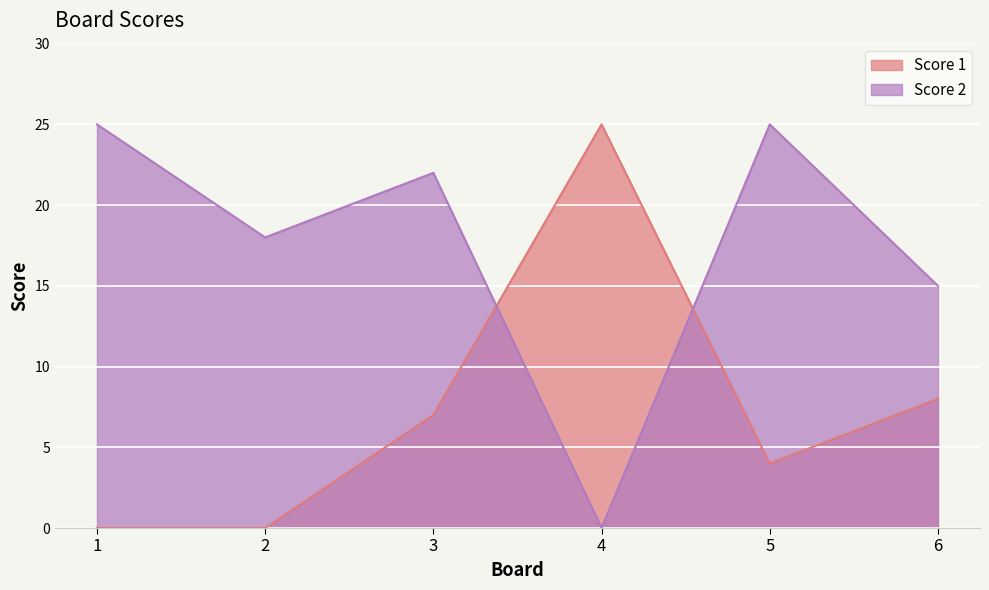

What is the sum of the Score 1 values at 1 and 3?

7